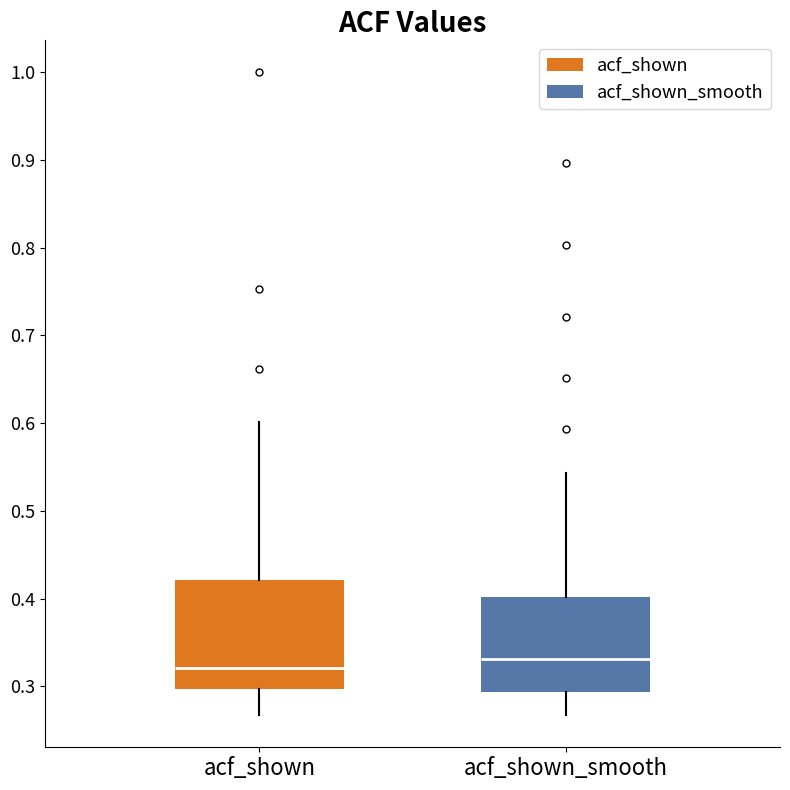

Which box is the tallest, from its lower edge to its upper edge?

acf_shown